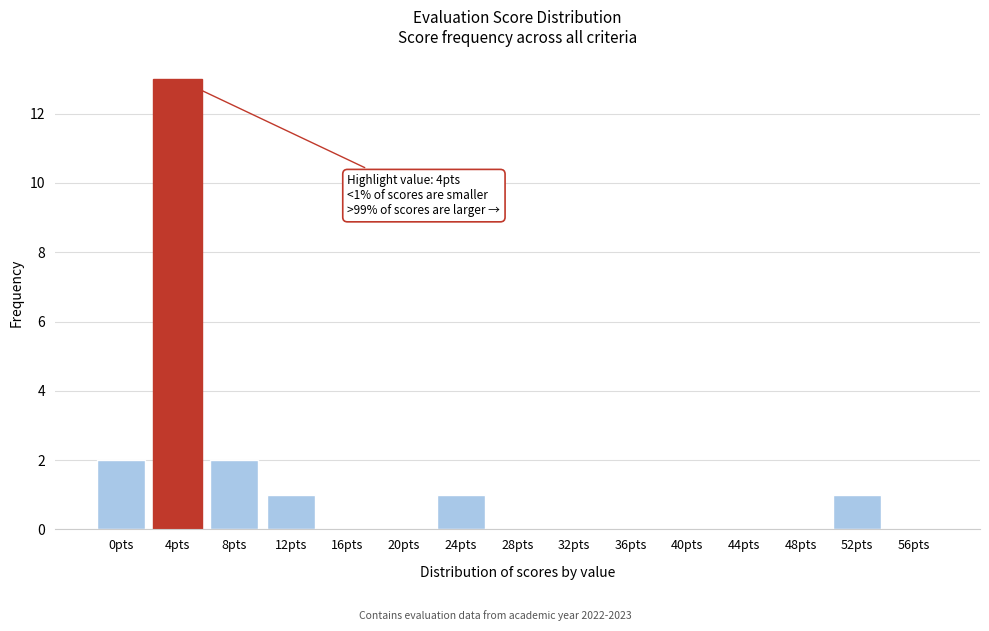

Reading left to right, what are all the values shown in this chart?

0pts=2	4pts=13	8pts=2	12pts=1	16pts=0	20pts=0	24pts=1	28pts=0	32pts=0	36pts=0	40pts=0	44pts=0	48pts=0	52pts=1	56pts=0